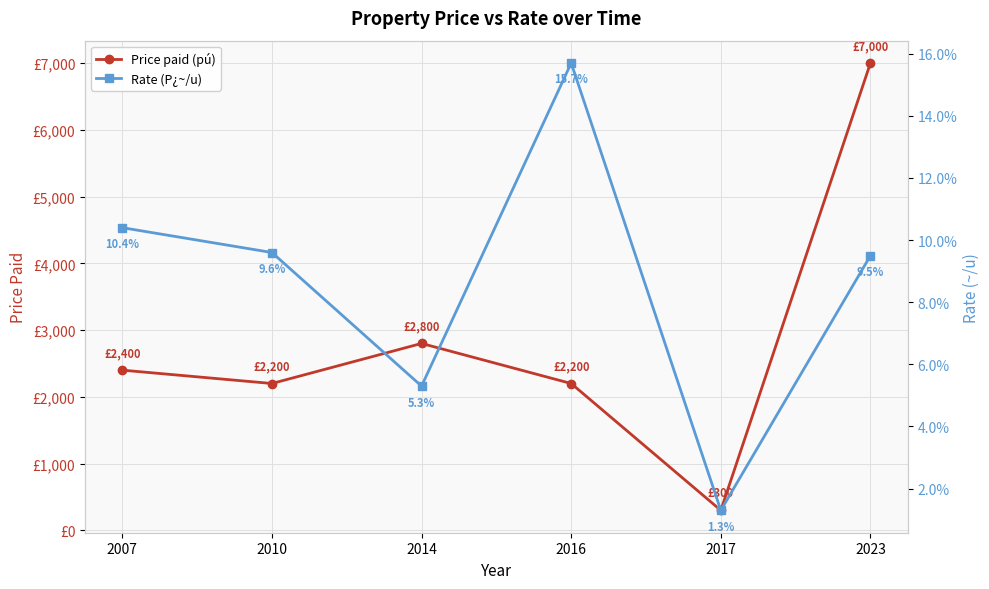

At which category is the sum across all series the highest?

2023